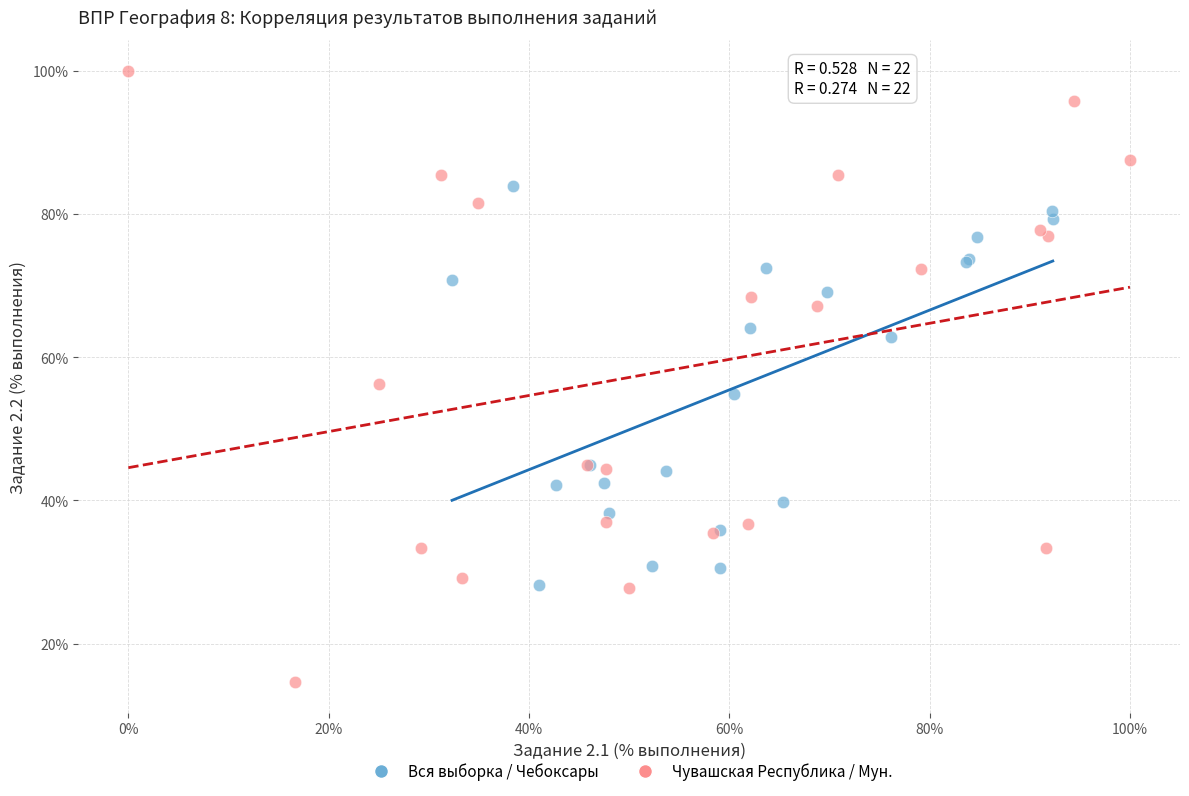

Which series has the widest spread of Y values?

Чувашская Республика / Мун.